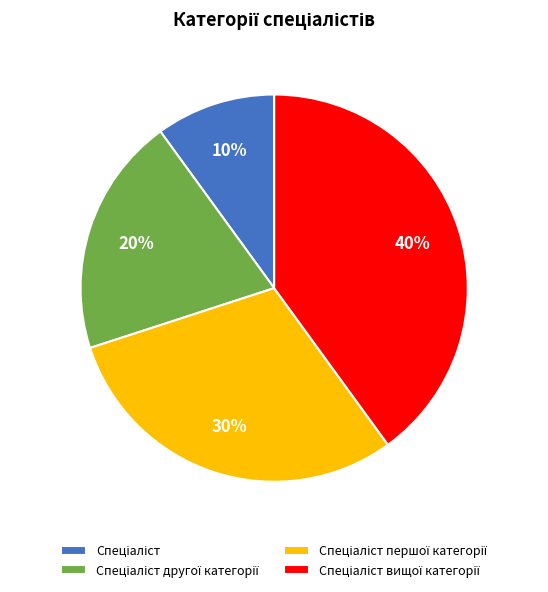

Is there a majority slice in this chart?

No